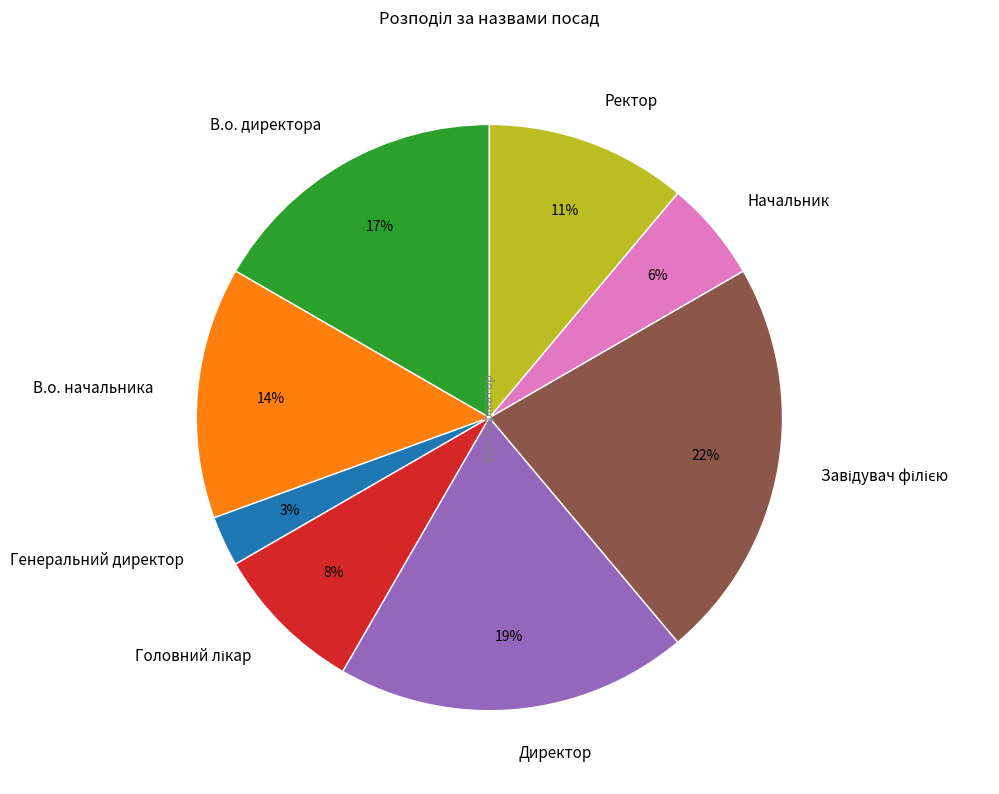

To the nearest percent, what is the difference between the largest and smallest slice percentages?

19%